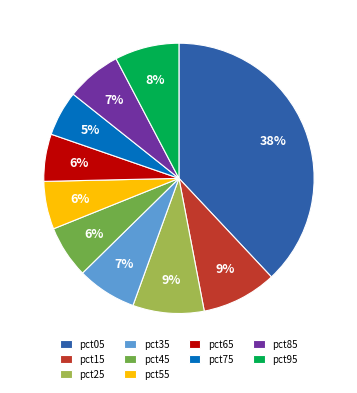

How many segments does this pie chart have?

10